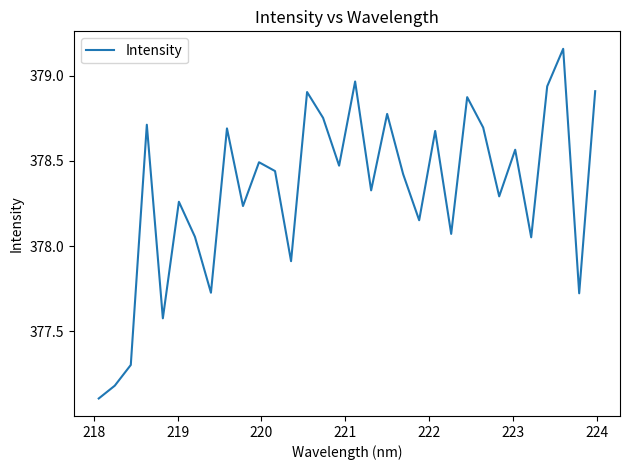

What is the smallest value displayed?

377.1